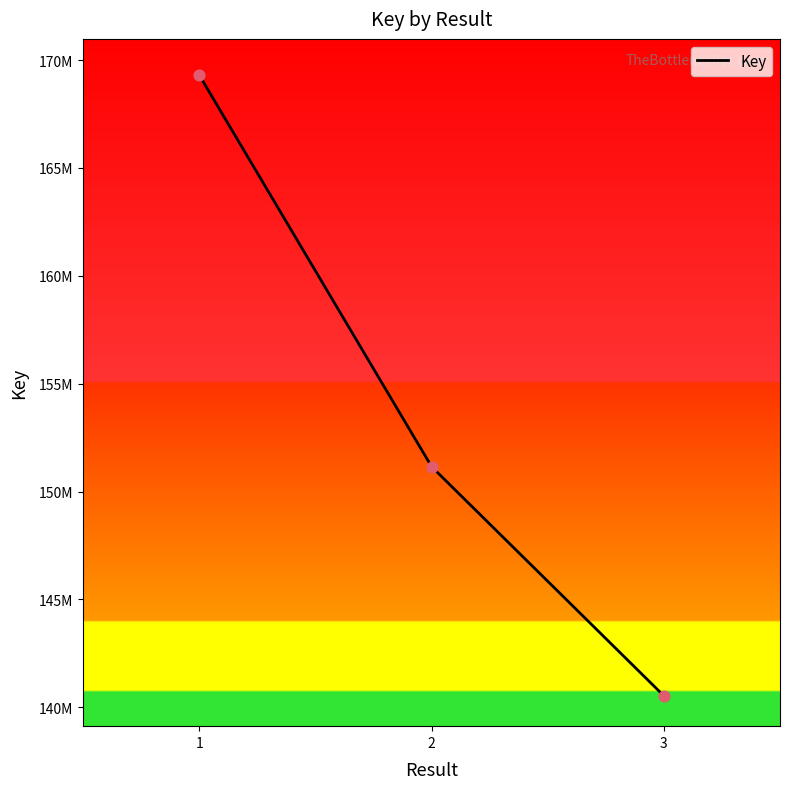

What is the change in value from 1 to 3?

-28758837